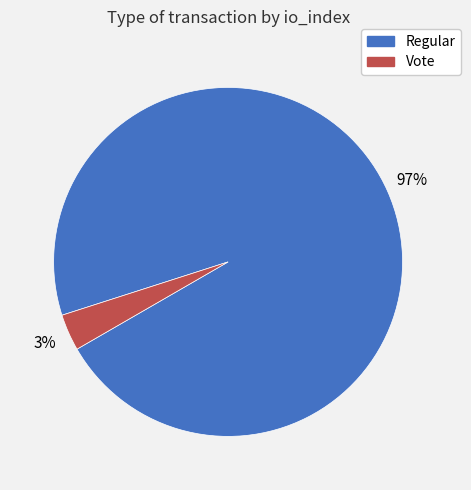

Does any single category account for the majority?

Yes